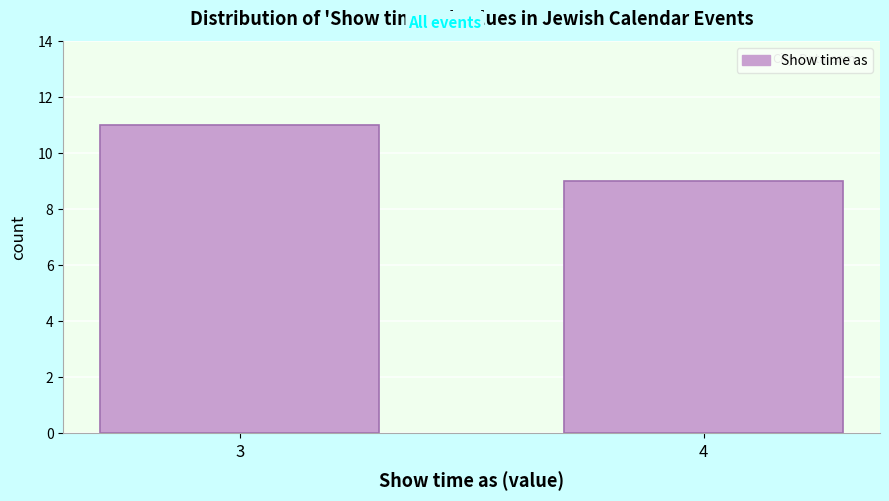

Reading left to right, extract all data points from this chart.

11	9